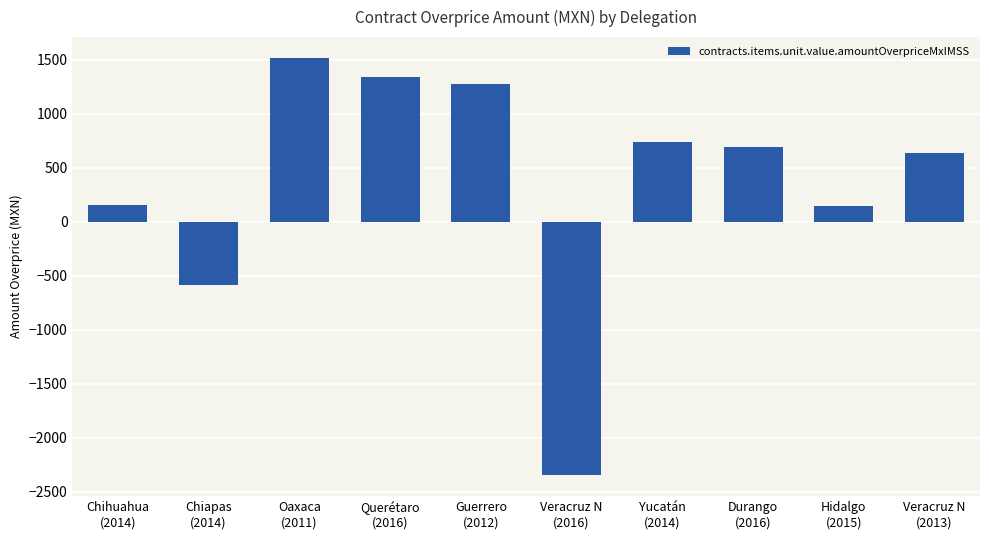

What is the average value?

359.4